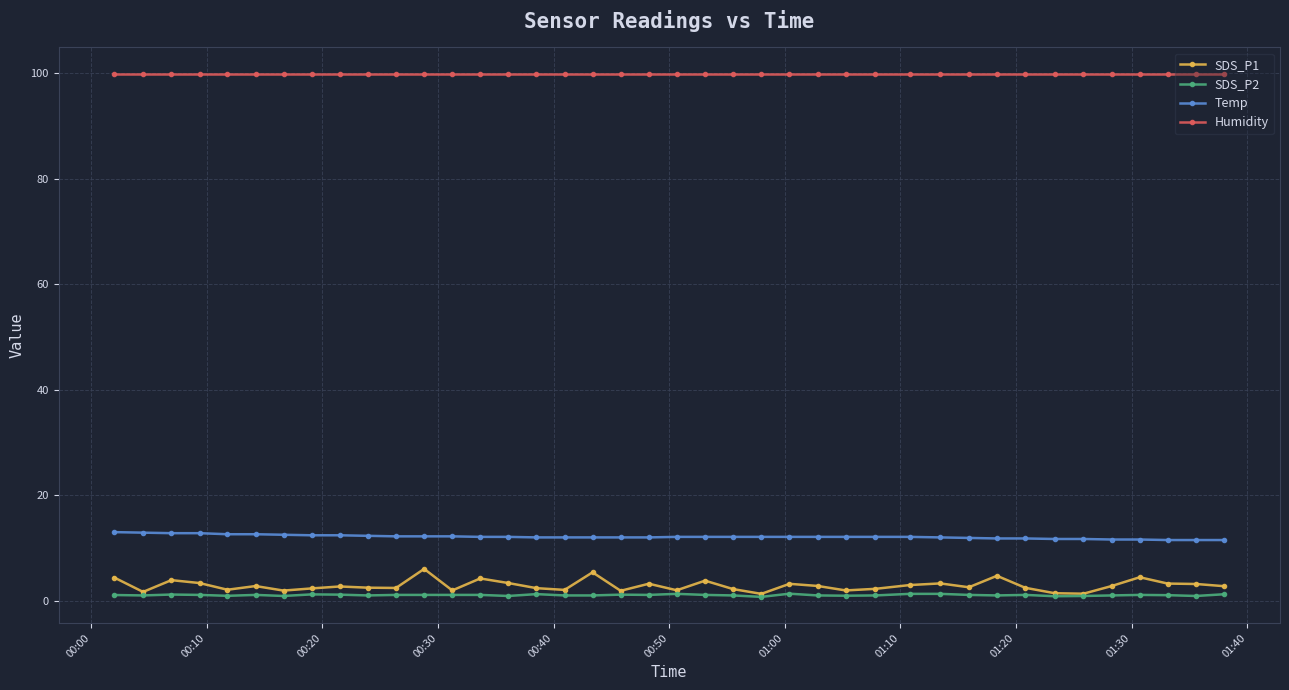

What is the greatest value displayed?

99.9